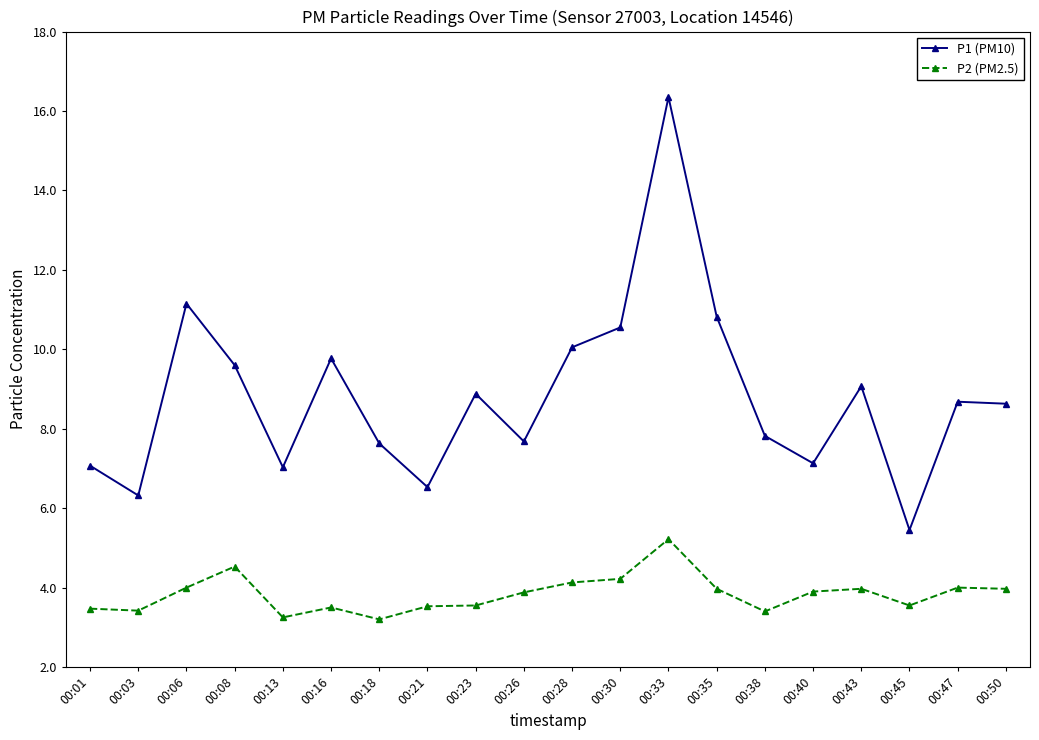

What is the value of the P1 (PM10) point at the 5th from the left?

7.0